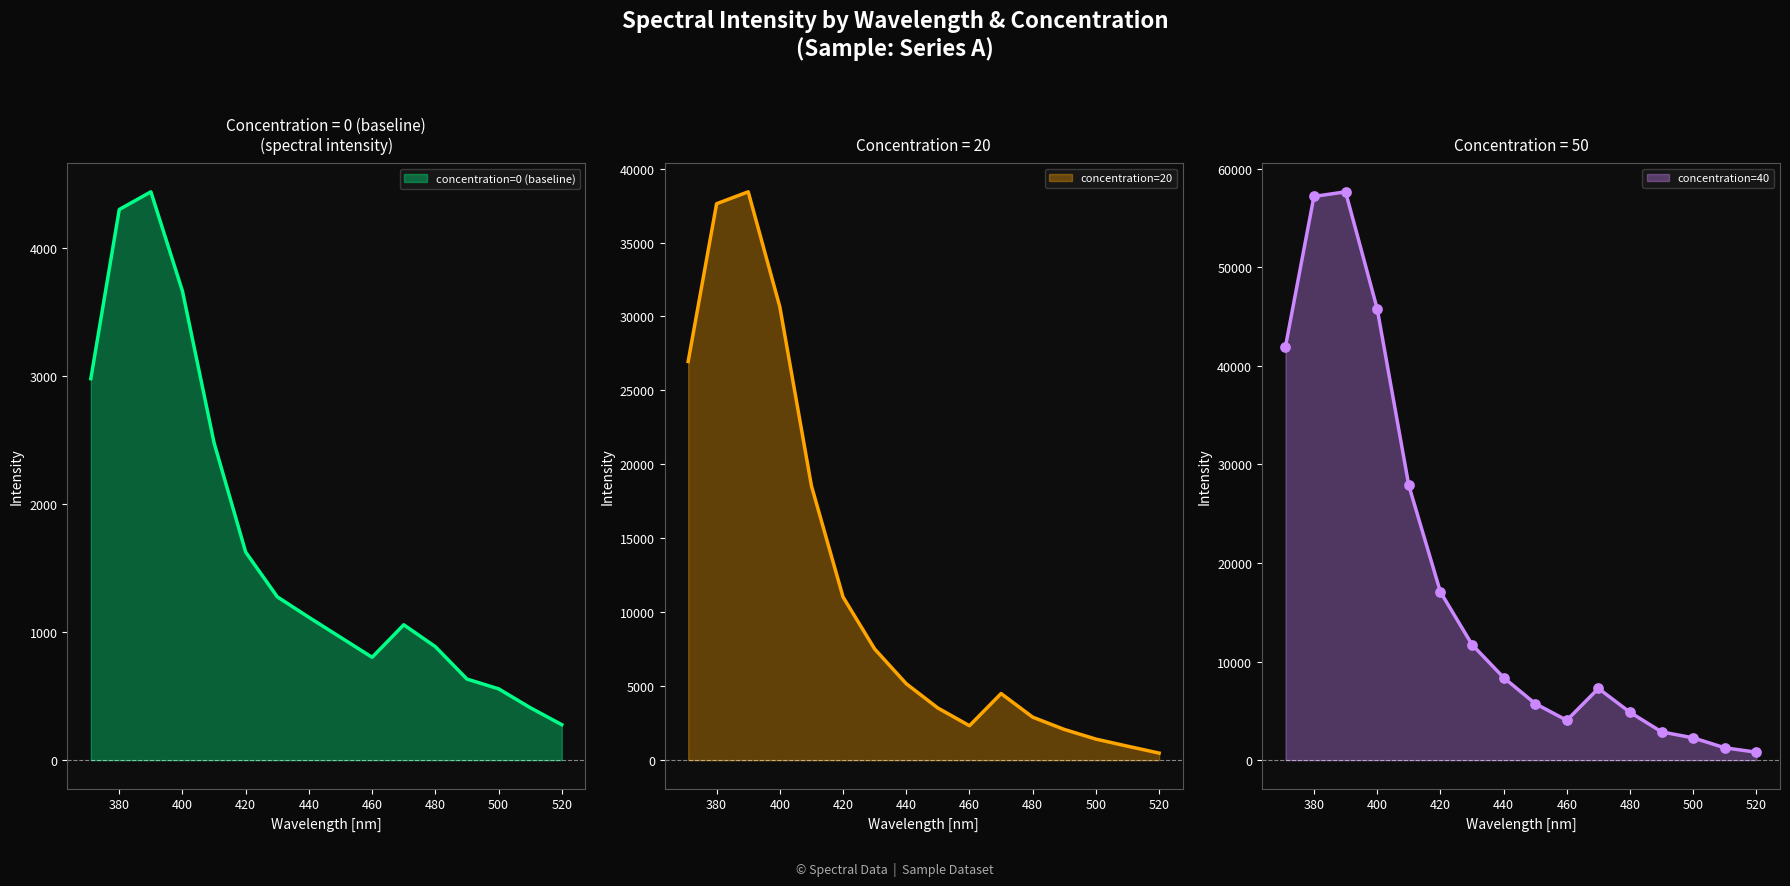

Which series reaches the minimum Y coordinate?

concentration=0 (baseline)